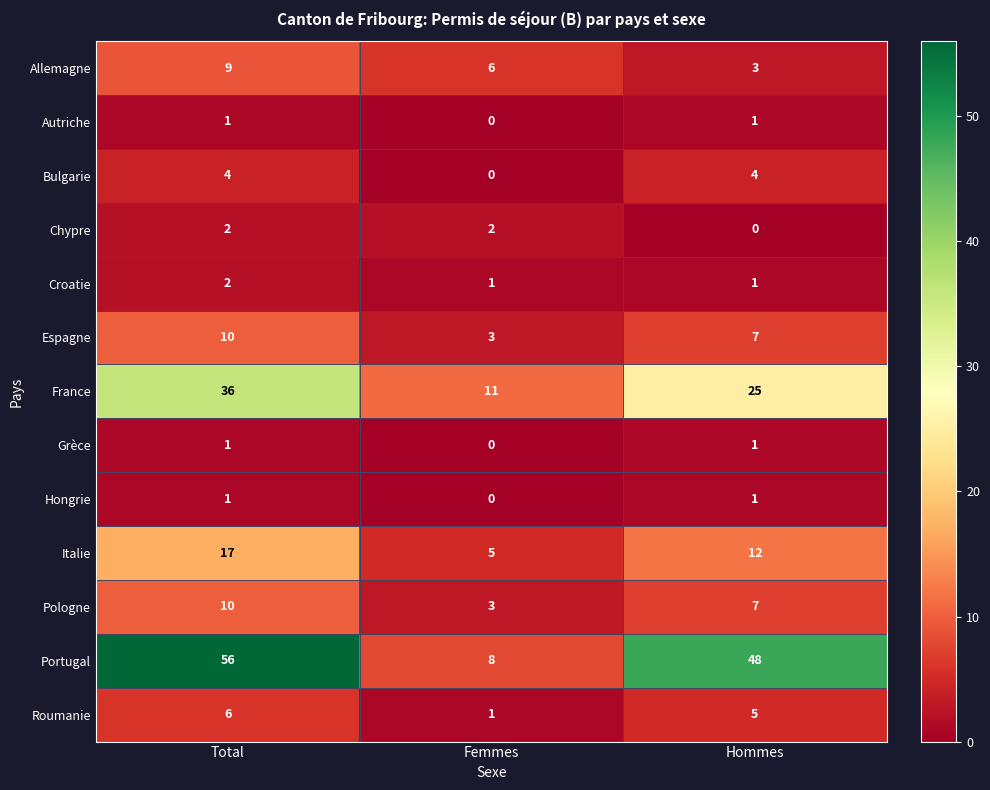

Is it true that Hongrie equals 1 at Femmes?

False